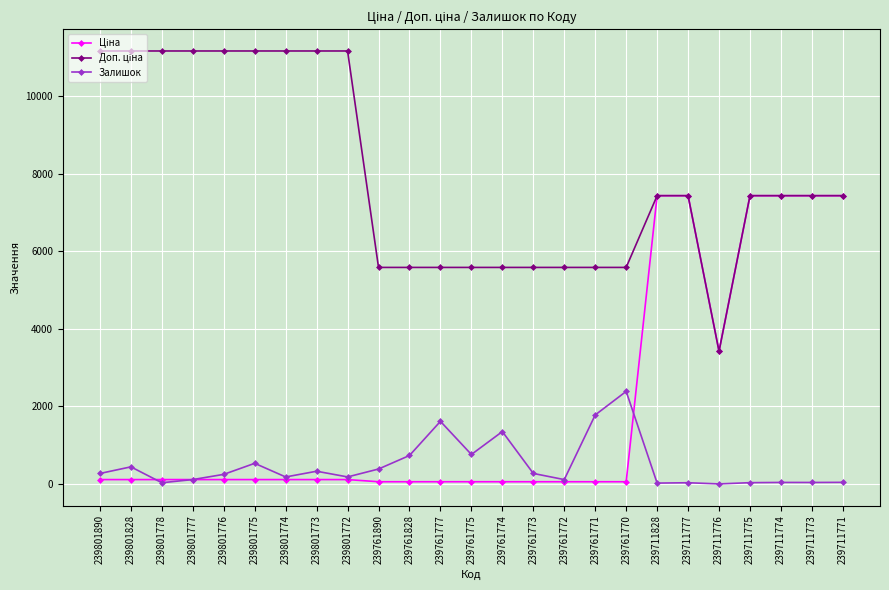

Where is Залишок nearest to the value 1193?

239761774